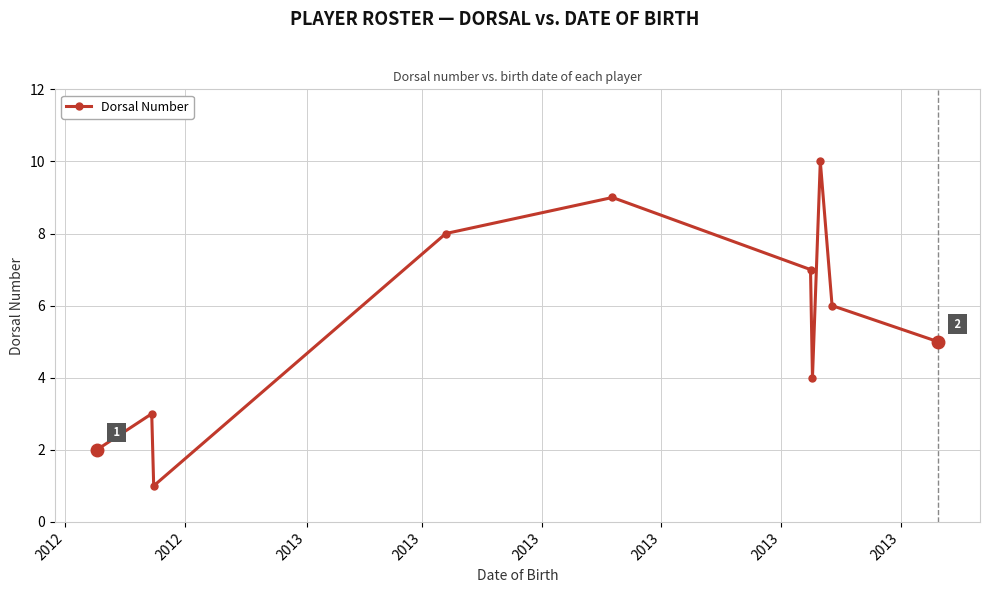

True or false: there are more than 1 points higher than both neighbors.

True